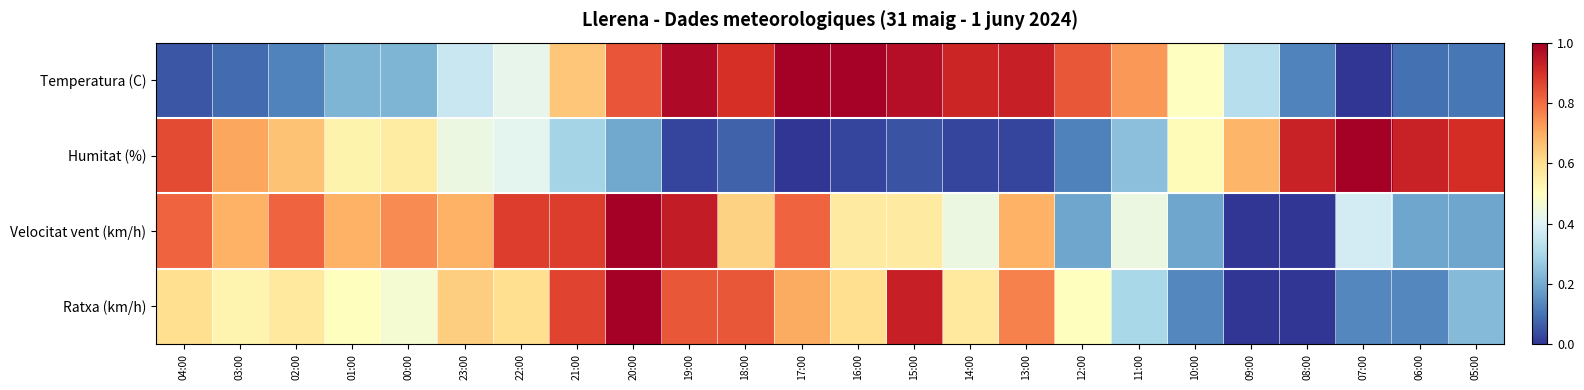

What is the difference between the highest and lowest values at 09:00?

0.7